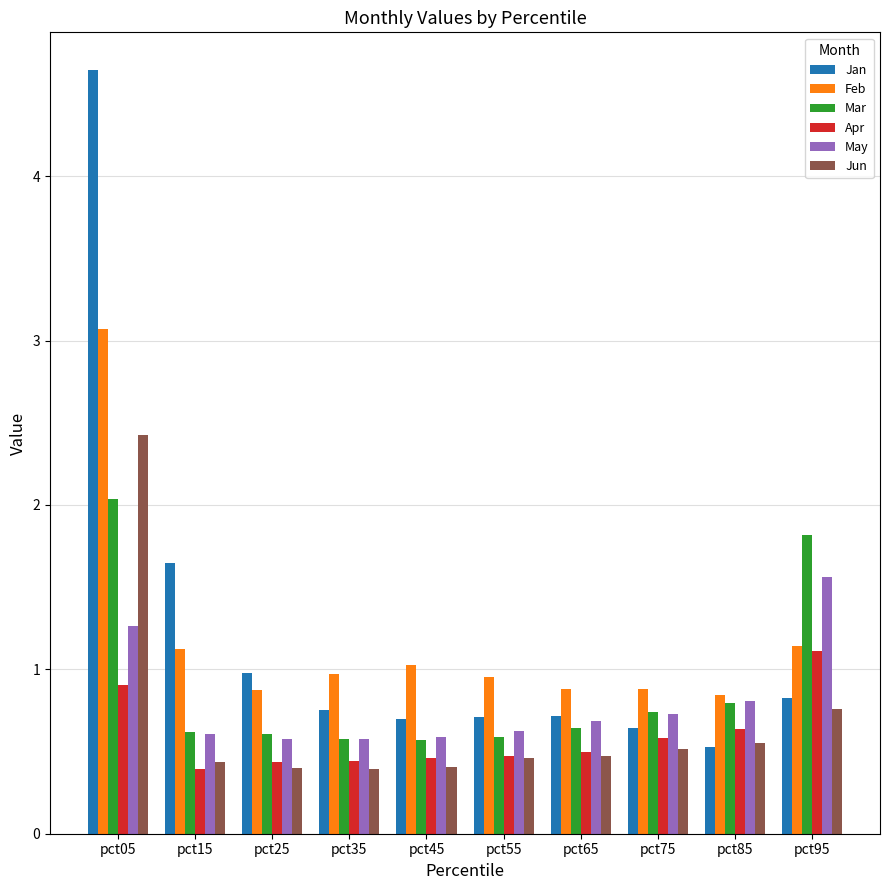

Is the value of Apr at pct35 greater than the value of Mar at pct25?

No